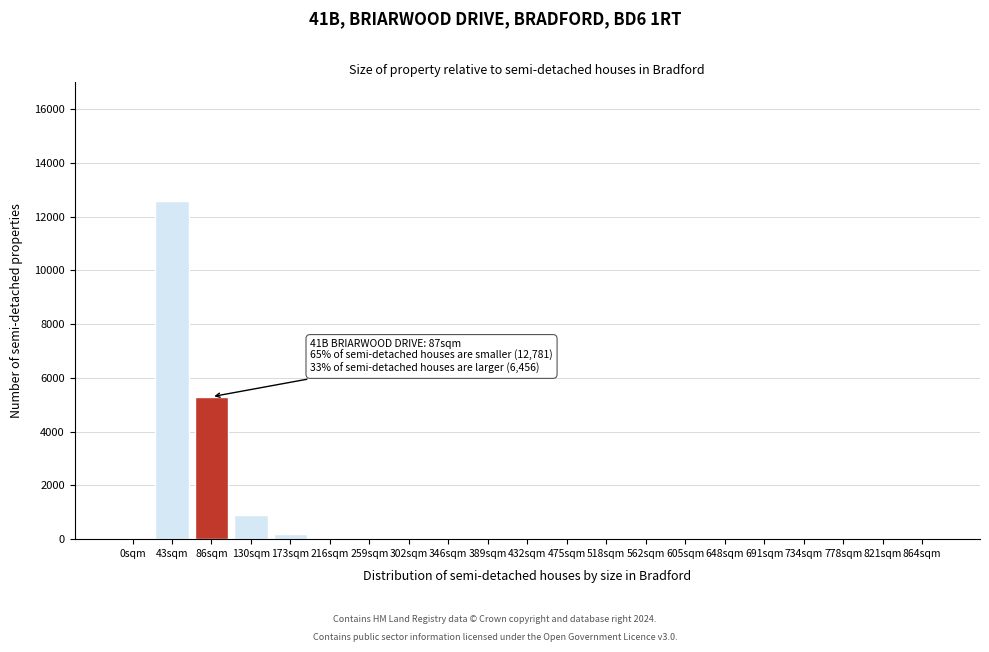

Which has a higher value, 43sqm or 0sqm?

43sqm